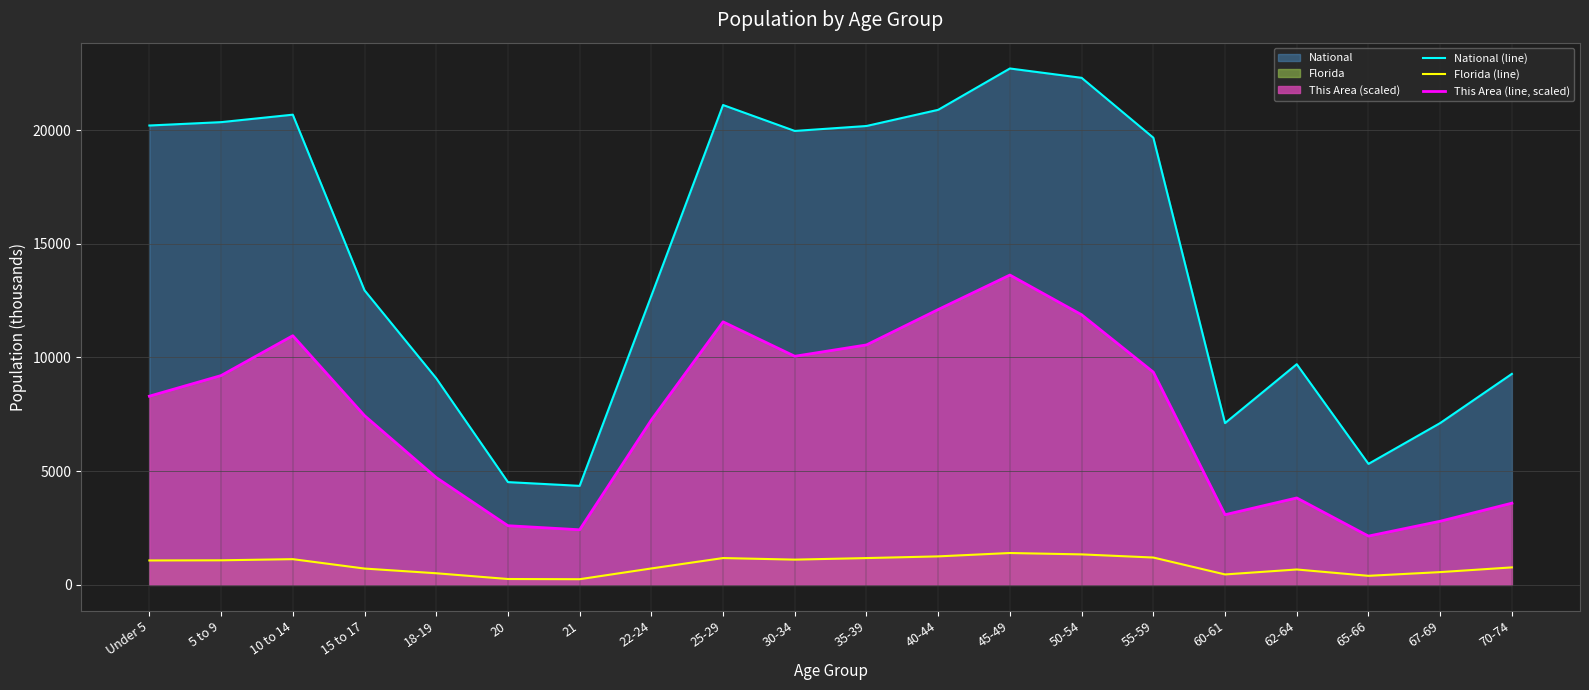

How many interior local peaks does the Florida (line) series have?

4